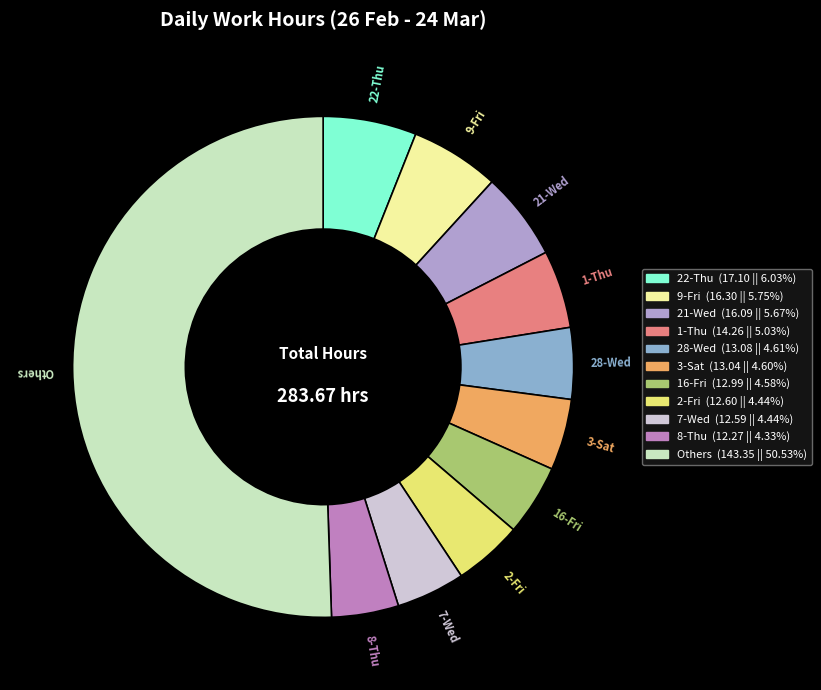

Which has a higher value, 9-Fri or 8-Thu?

9-Fri